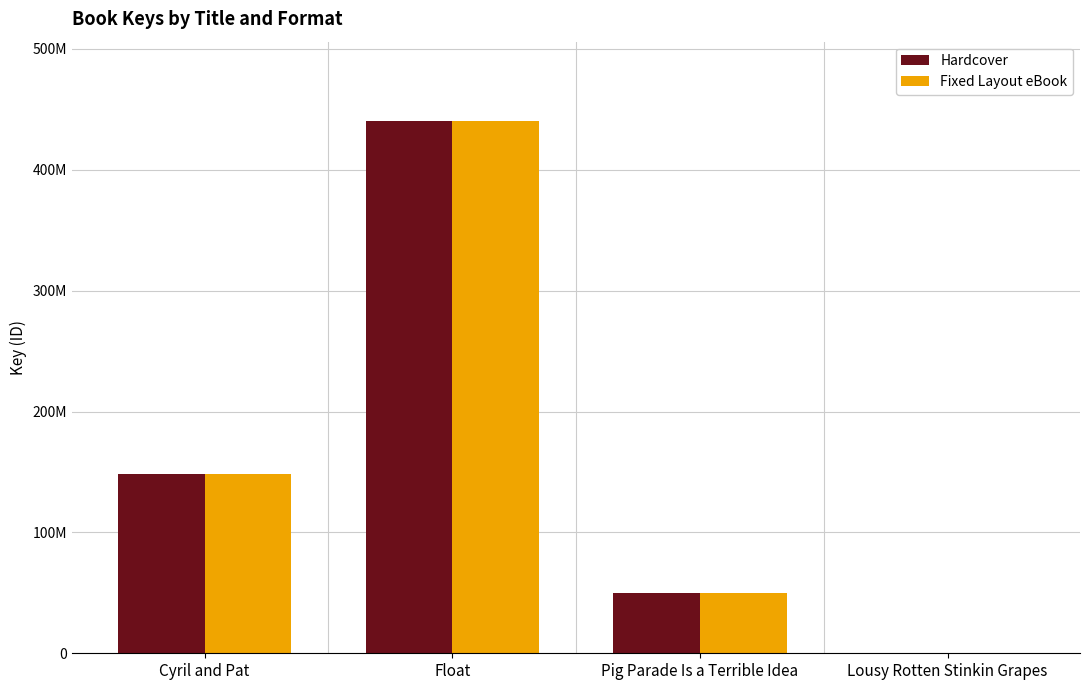

What are all the series names shown in the legend?

Hardcover, Fixed Layout eBook